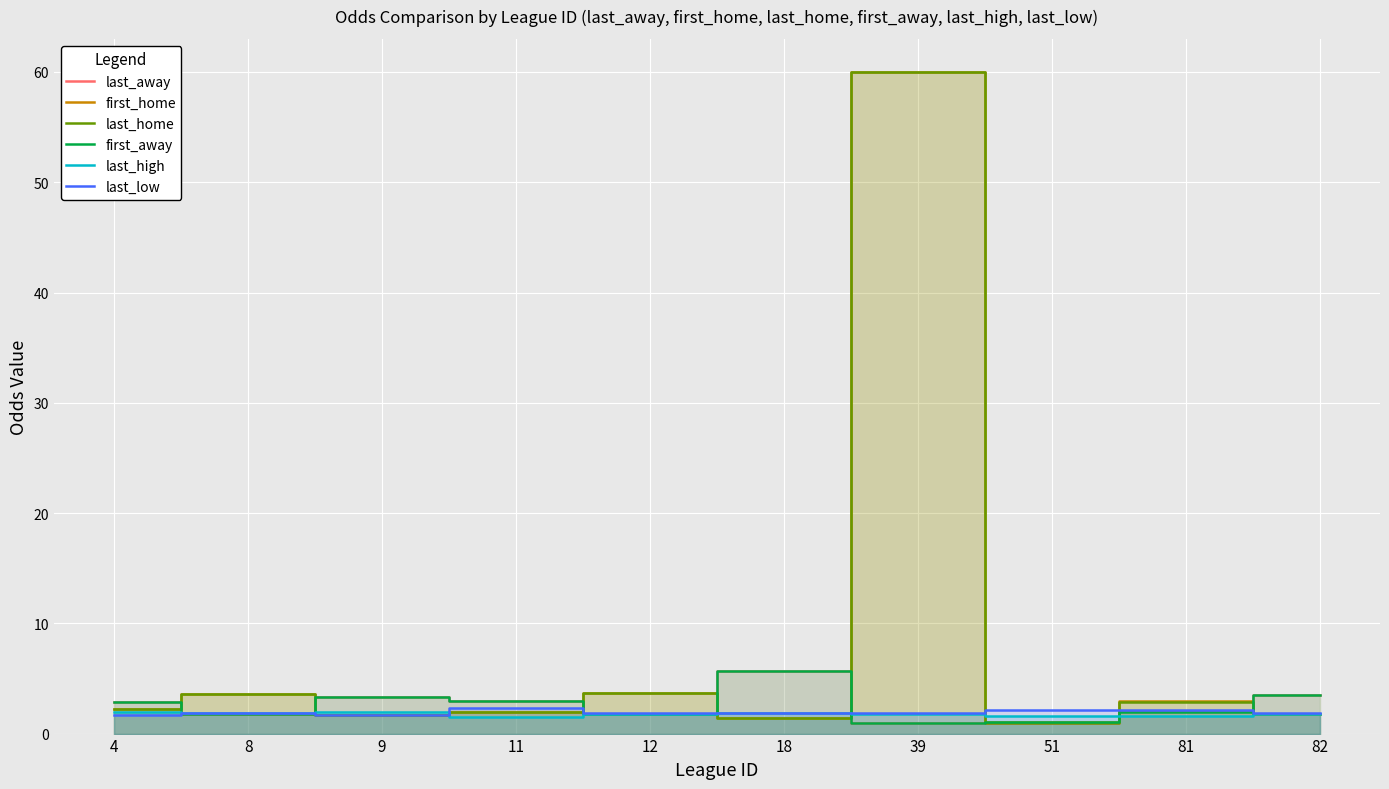

Is the value of last_away at 9 greater than the value of last_high at 81?

Yes